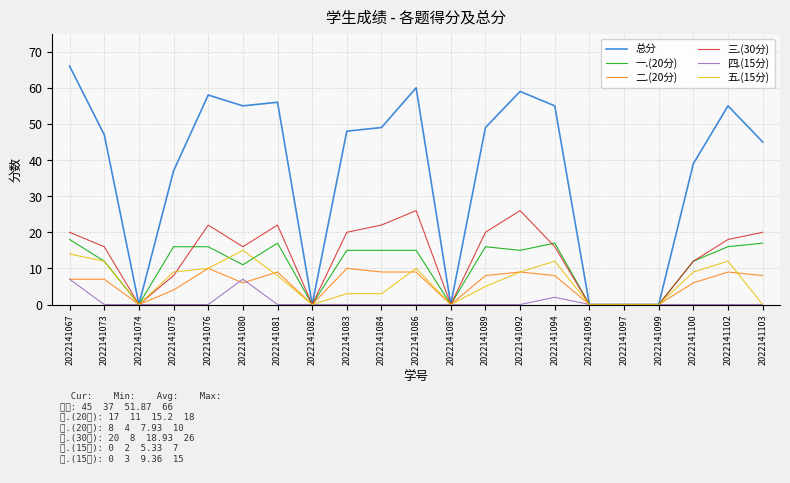

True or false: 四.(15分) has more than 2 interior local peaks.

False